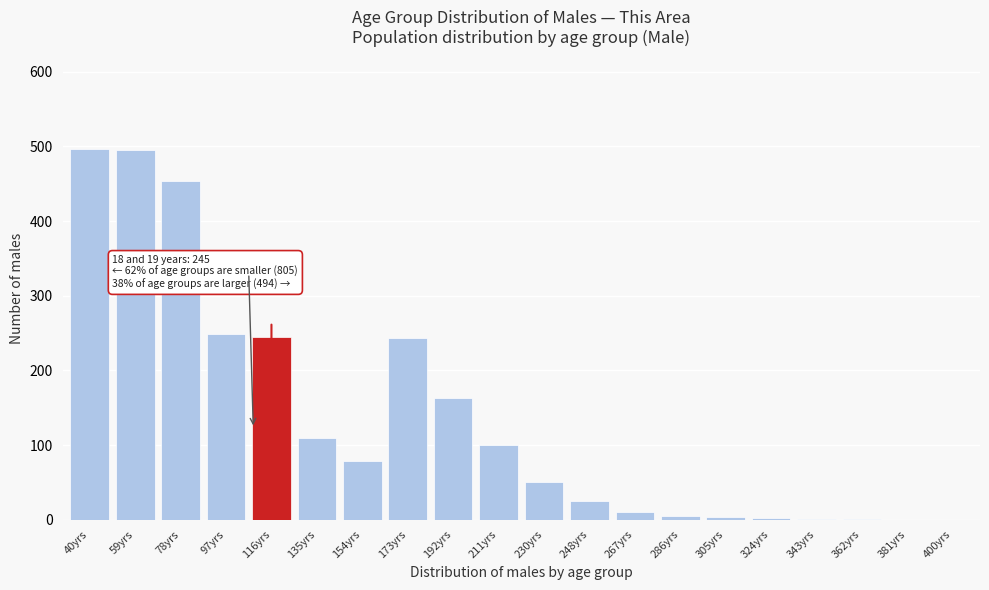

What is the change in value from 116yrs to 154yrs?

-166